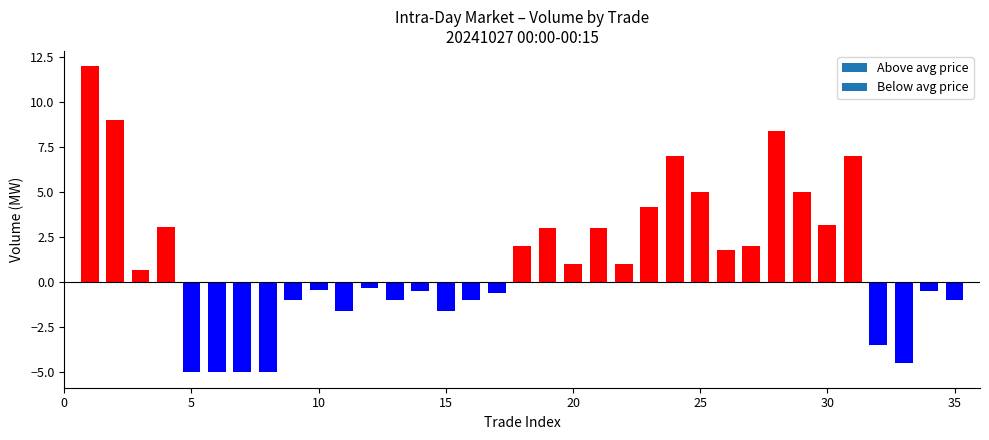

Which has a higher value, 26 or 30?

30